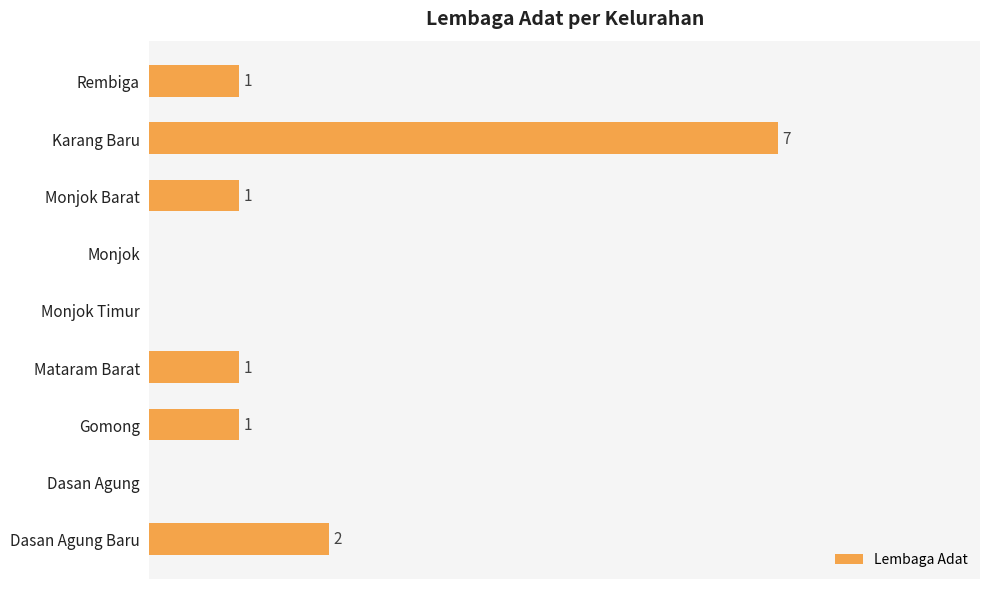

Where is the data nearest to the value 3?

Dasan Agung Baru